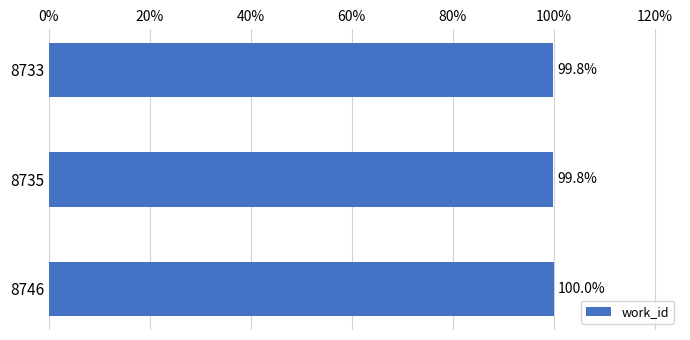

Are the bars horizontal?

Yes